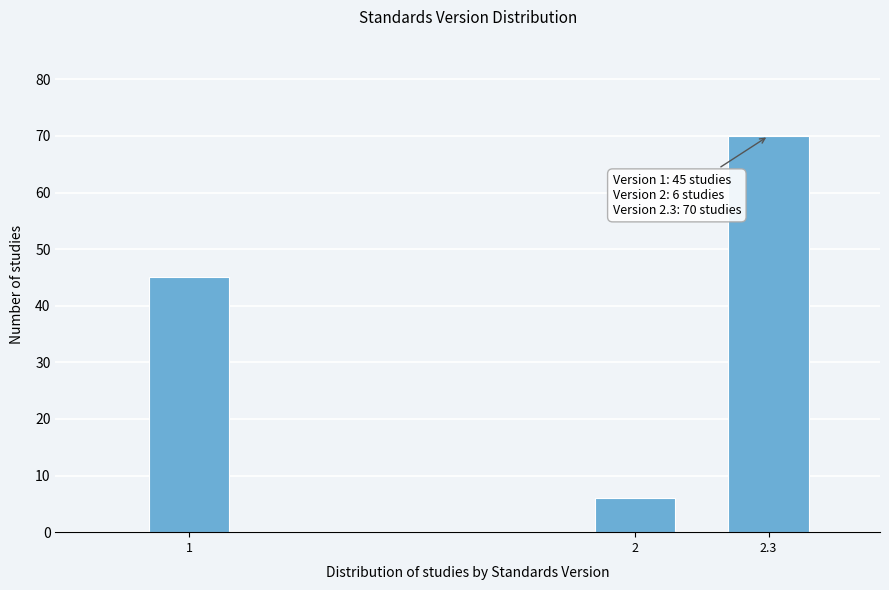

Reading right to left, list all the values displayed in this chart.

70	6	45